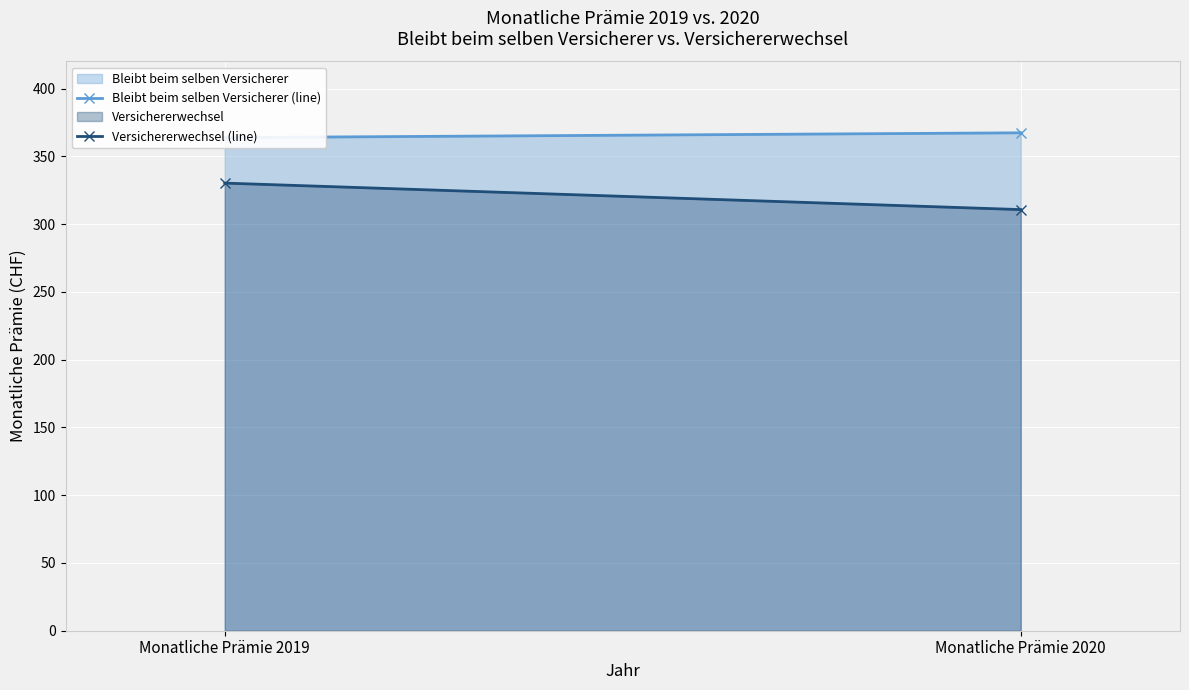

What is the lowest value of the Versichererwechsel (line) series?

310.7